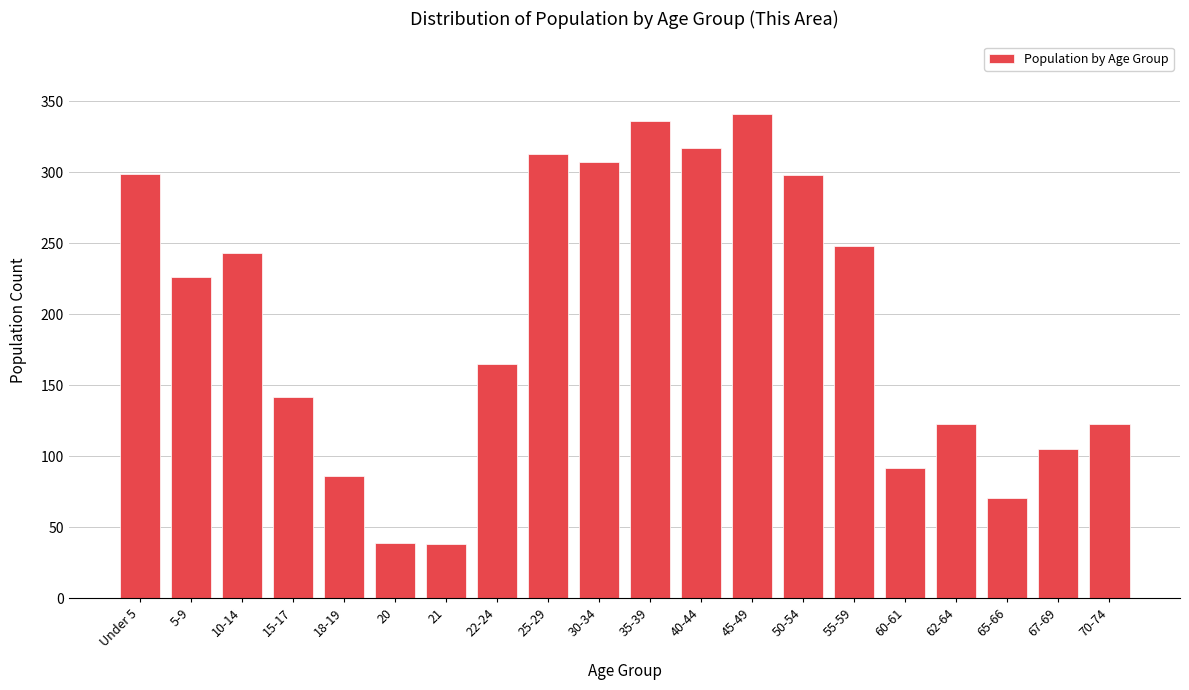

At which label is the value closest to 189?

22-24